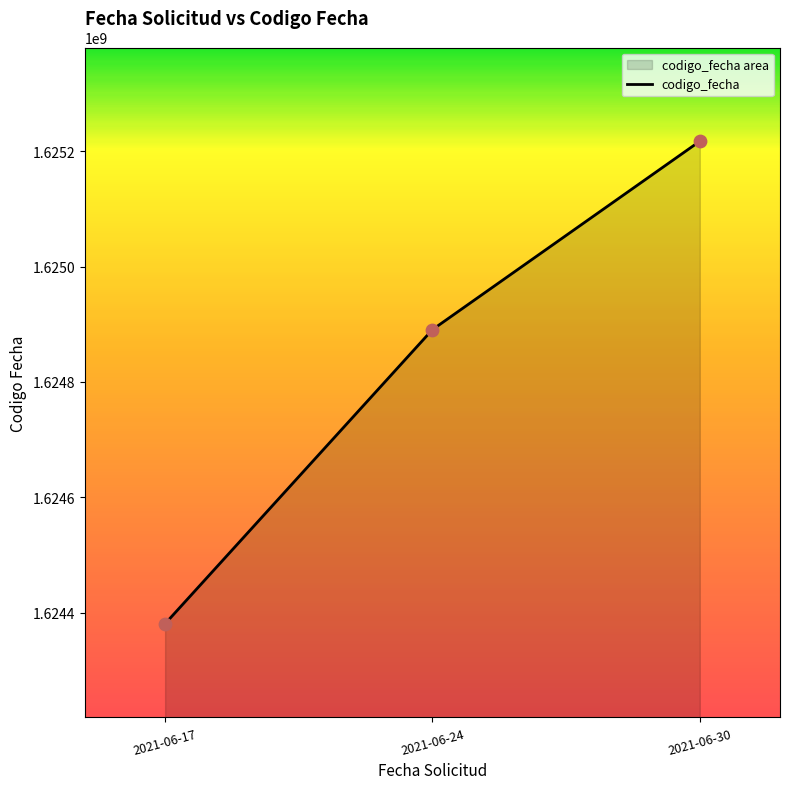

Between 2021-06-30 and 2021-06-17, which is larger?

2021-06-30